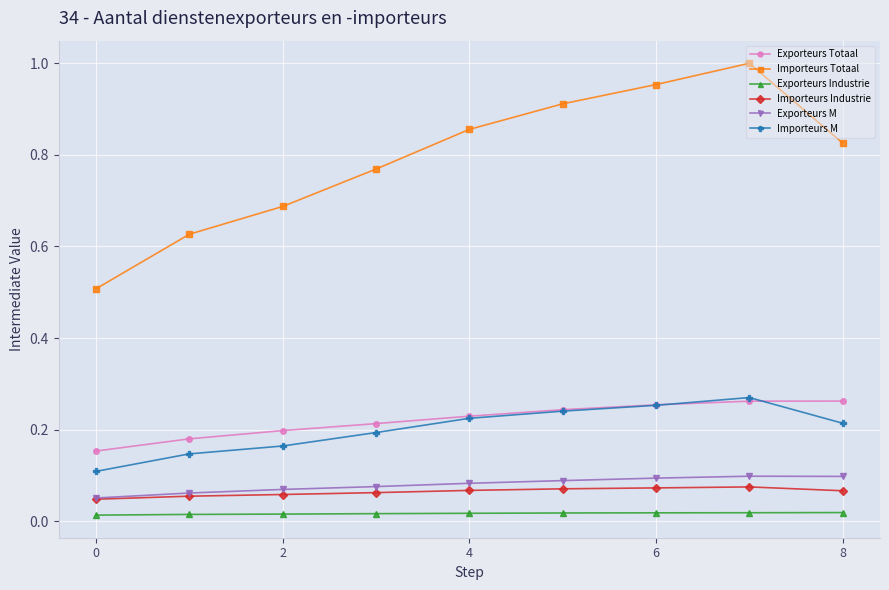

How many interior local peaks does the Importeurs Totaal series have?

1